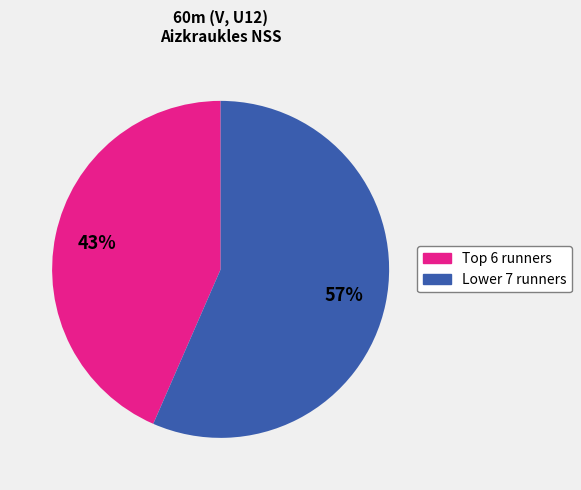

Does any single category account for the majority?

Yes